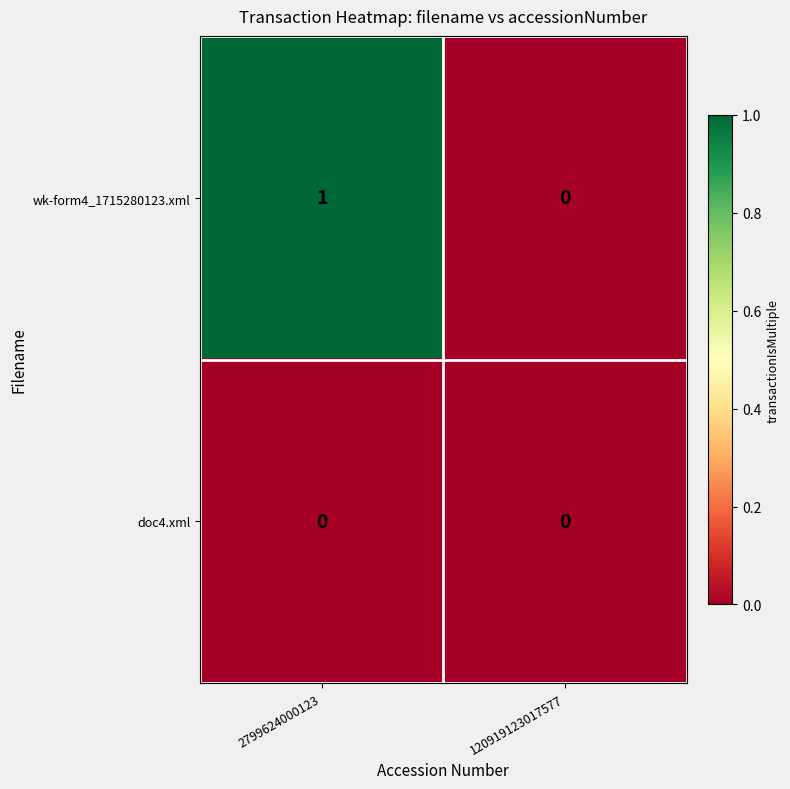

Which category has the highest value in the wk-form4_1715280123.xml series?

2799624000123